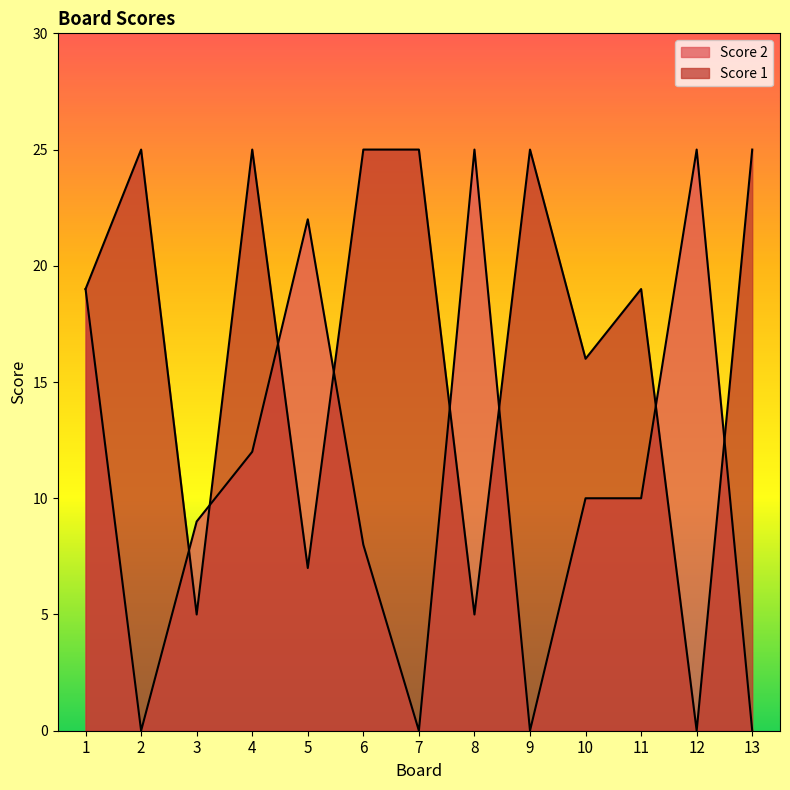

What is the sum of the Score 2 values at 4 and 13?

12